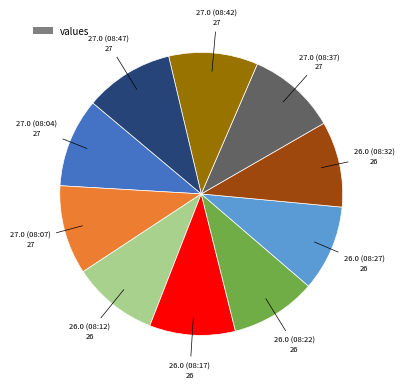

Is there any slice that represents more than half of the pie?

No